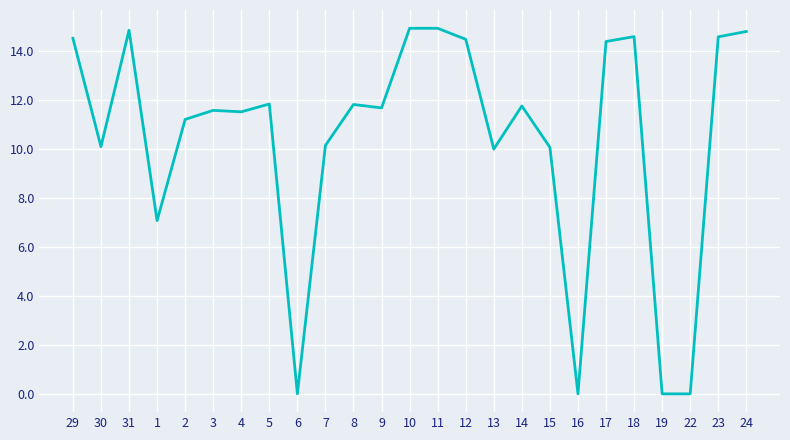

How many values are below 11?

9